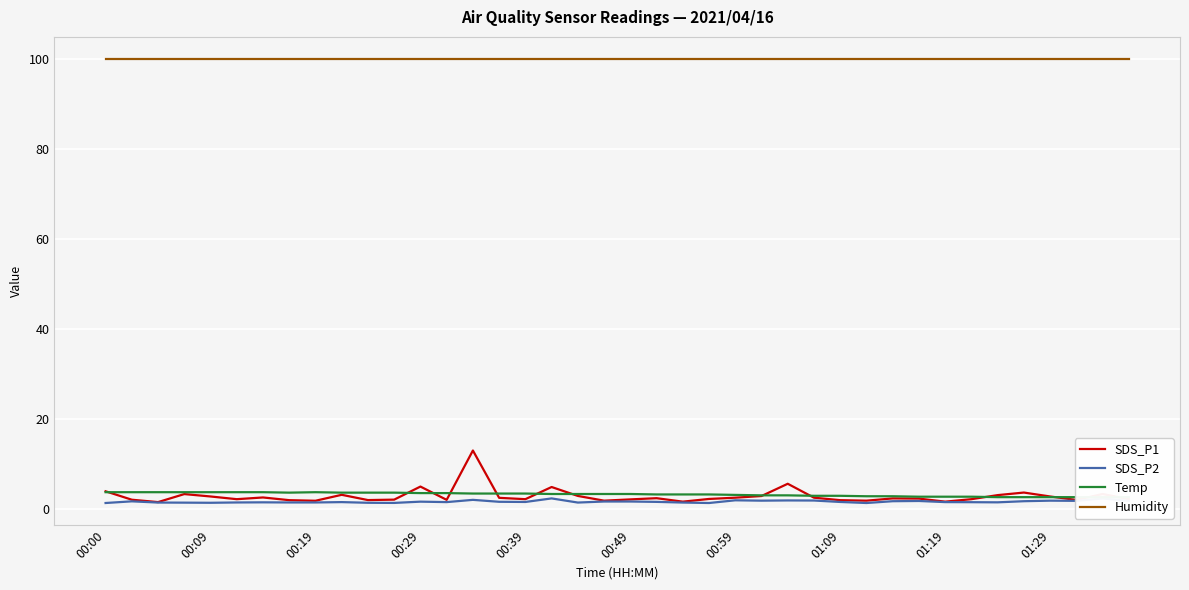

True or false: SDS_P1 and Humidity intersect in this chart.

False